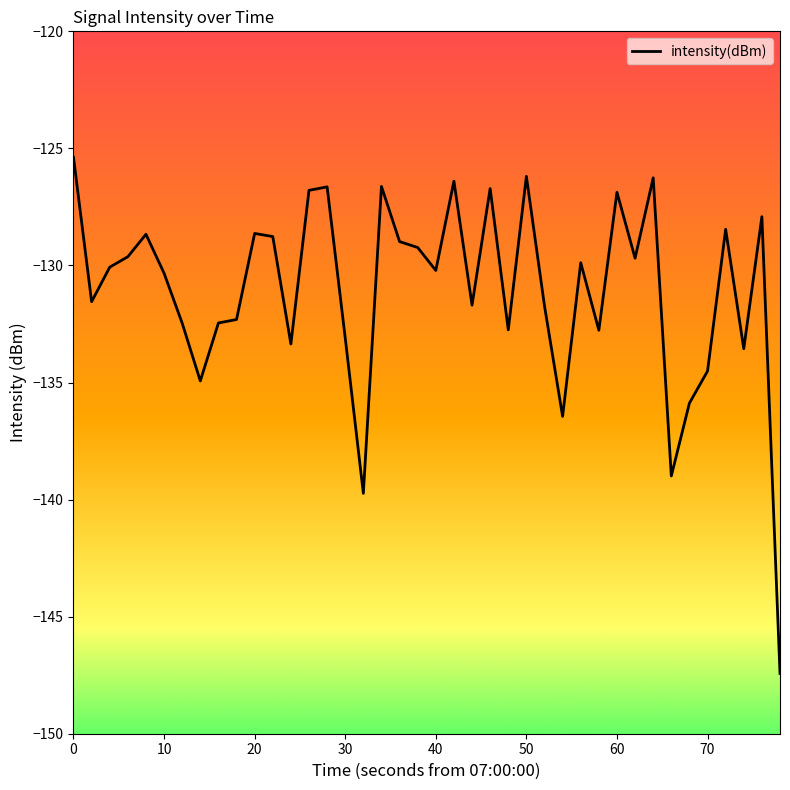

What is the minimum value shown in the chart?

-147.4